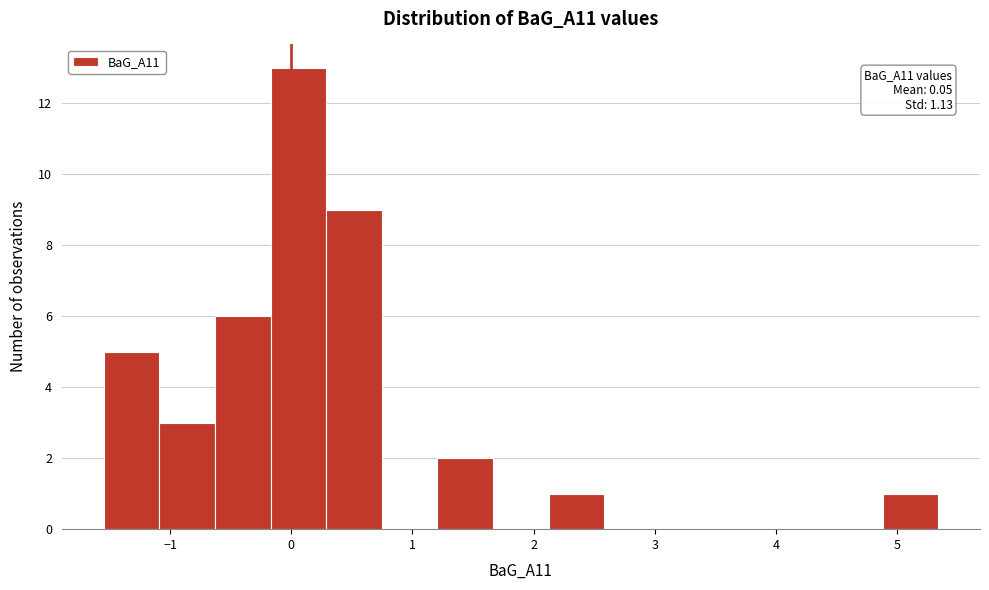

Over which range of the x-axis is the bar tallest?

-0.2 to 0.3